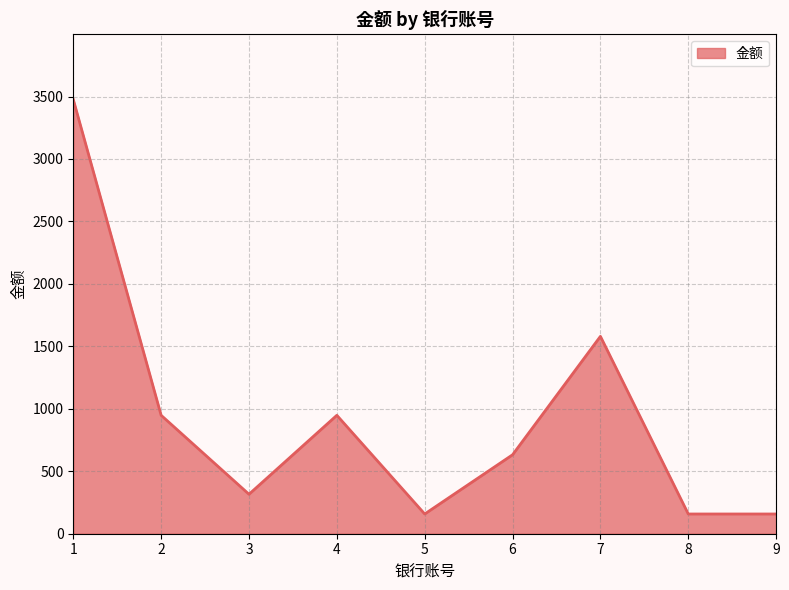

Reading left to right, list all the values displayed in this chart.

3476	948	316	948	158	632	1580	158	158